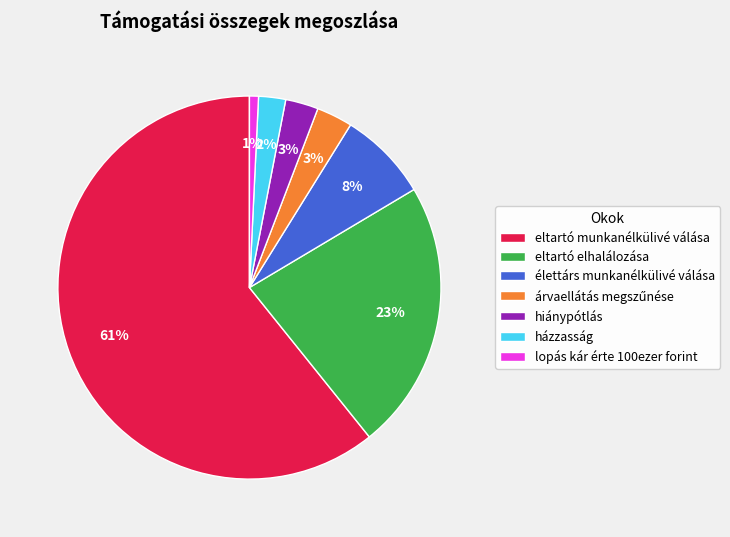

Which has a higher value, eltartó elhalálozása or hiánypótlás?

eltartó elhalálozása